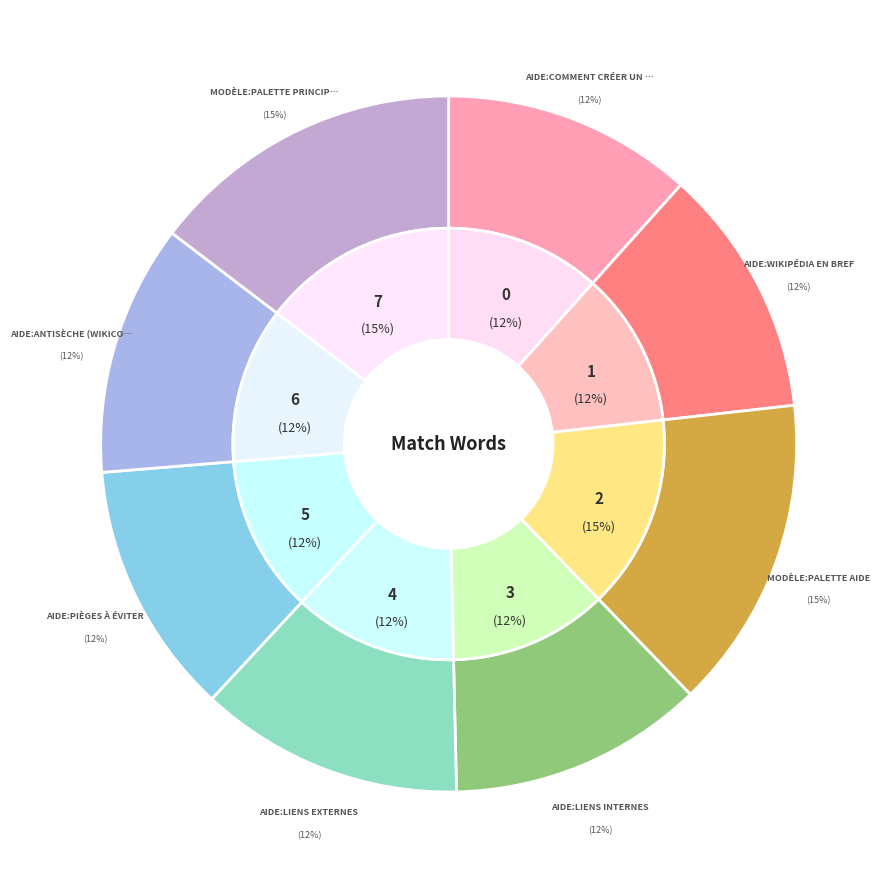

Which has a higher value, Aide:Liens
externes or Modèle:Palette
Aide?

Modèle:Palette
Aide